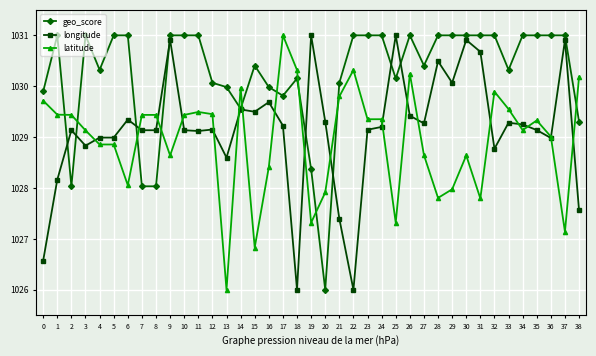

True or false: geo_score has more than 1 interior local peaks.

True